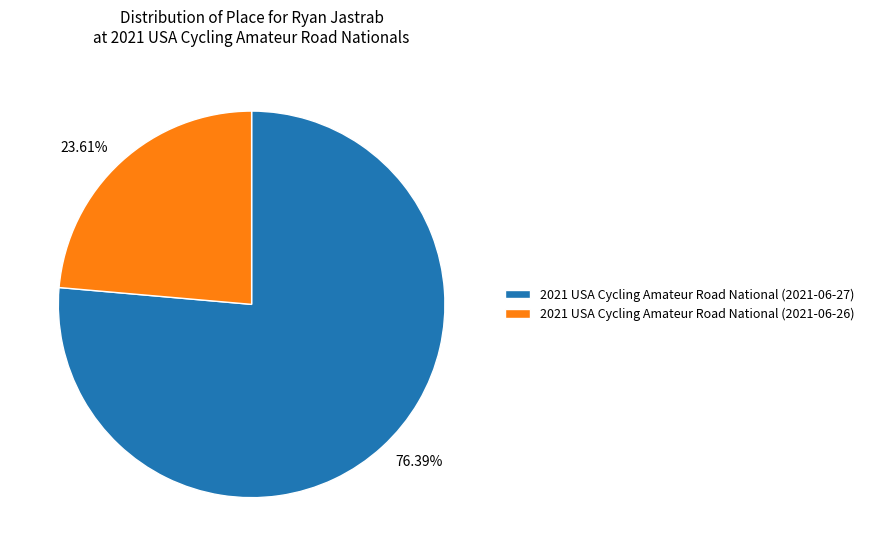

To the nearest percent, what percentage of the pie is 2021 USA Cycling Amateur Road National (2021-06-26)?

24%